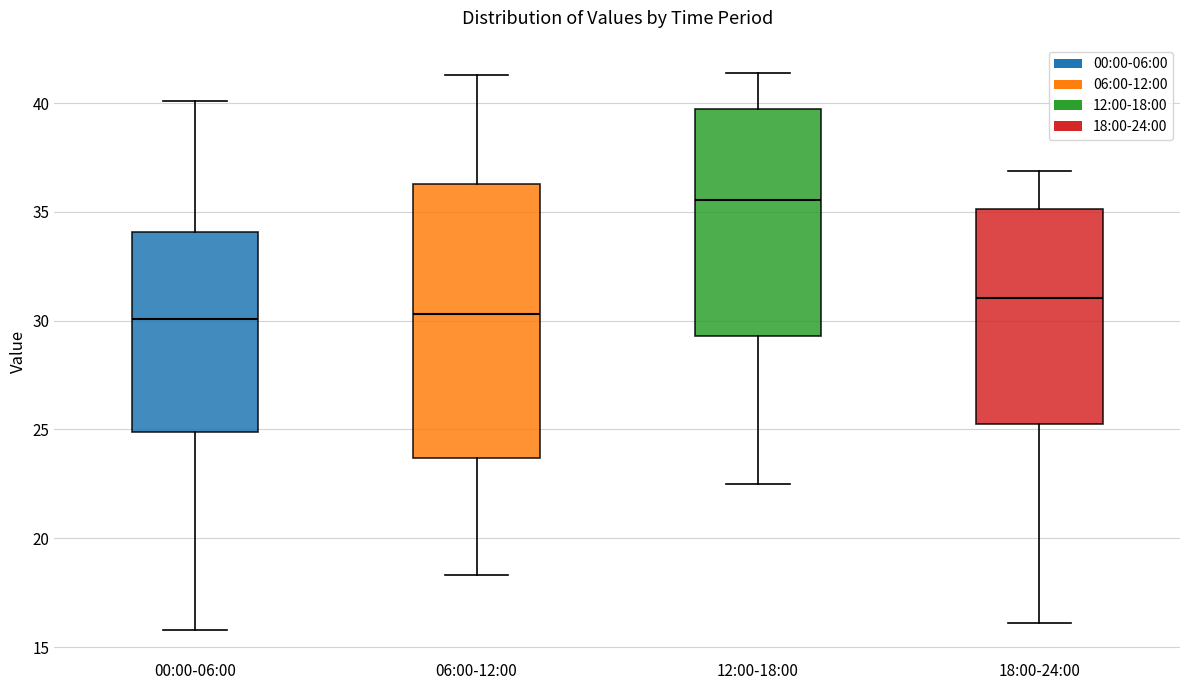

Where is the upper edge of the box for 12:00-18:00 on the y-axis? The values are not printed on the chart, so give them approximately, as read against the axis.

40.0